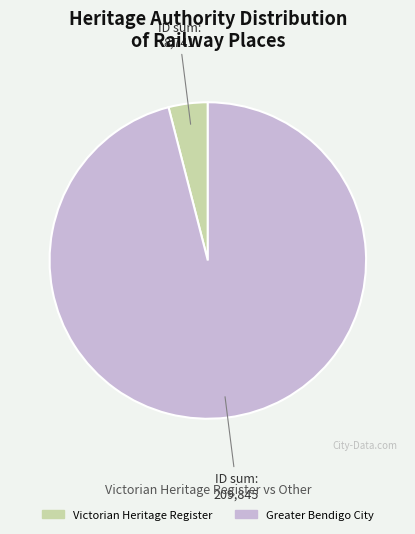

Is it true that Victorian Heritage Register is 4% of the pie?

True